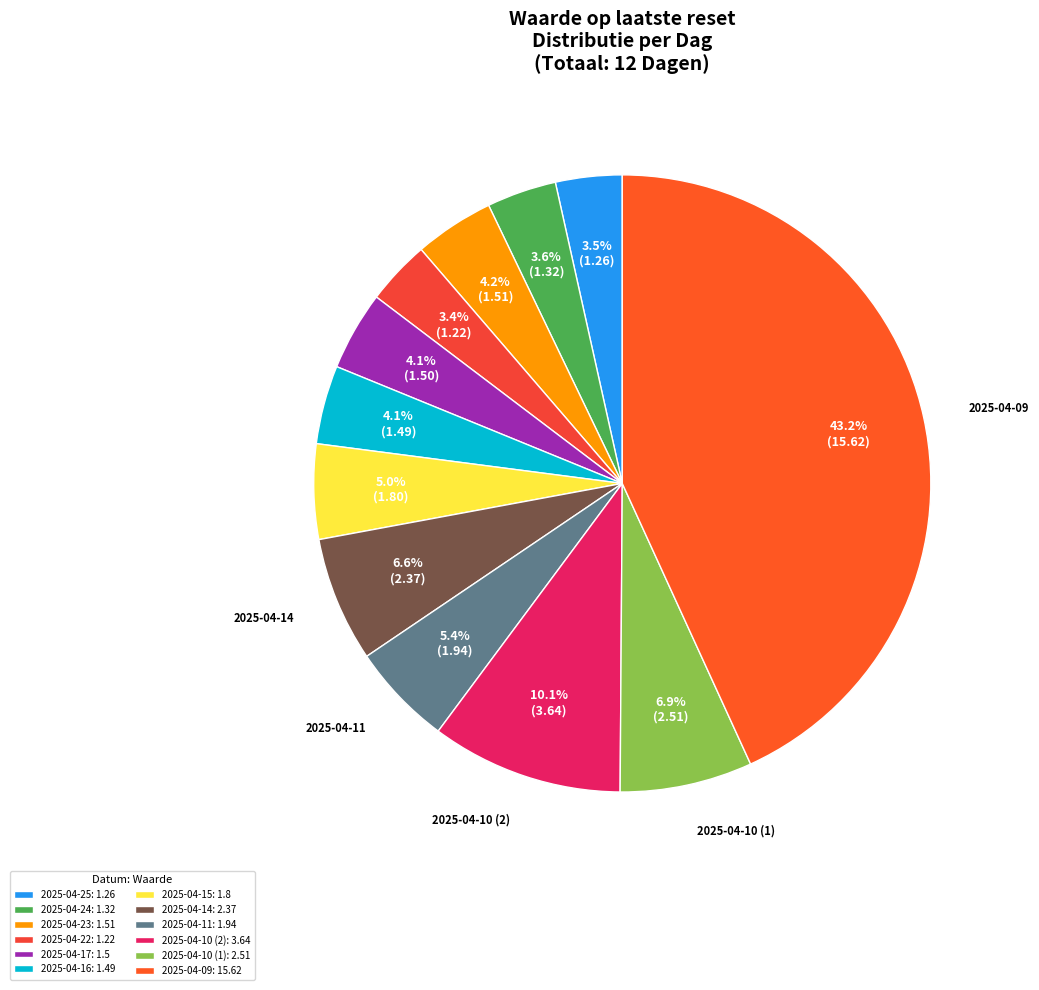

Which category has the biggest portion of the pie?

2025-04-09